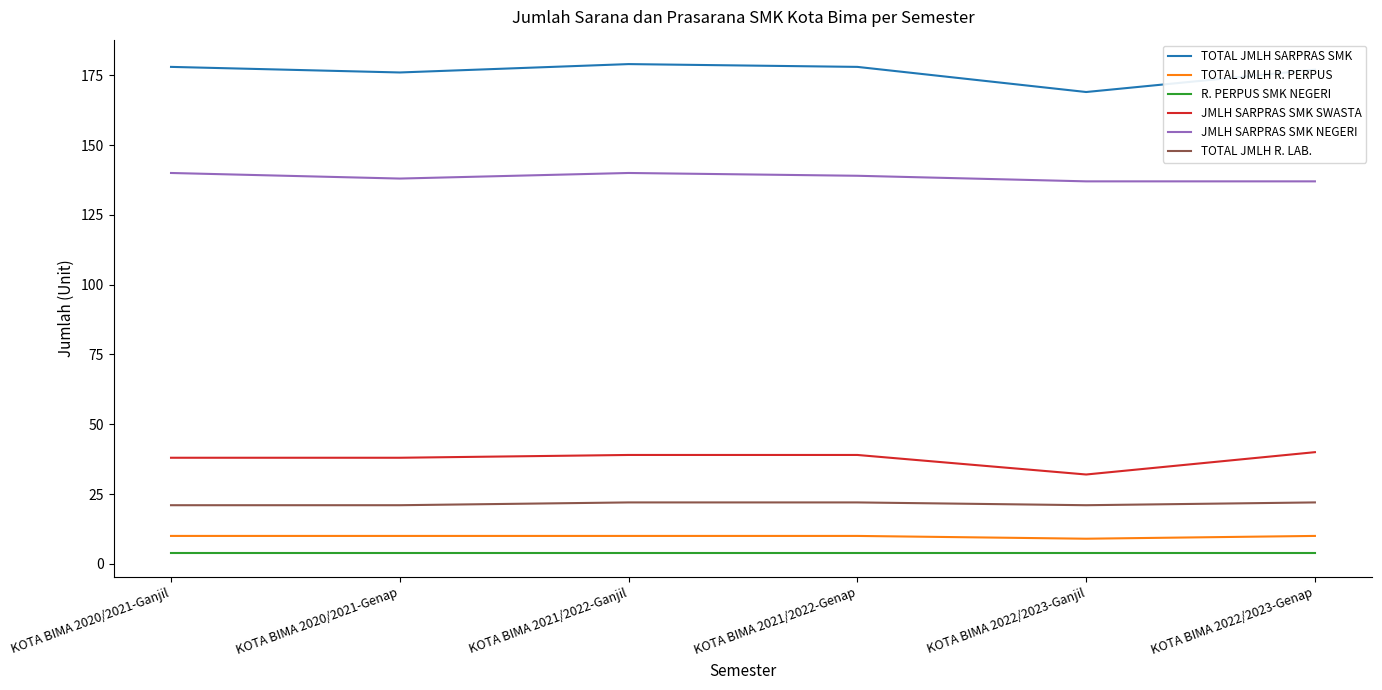

List the series in order of their peak value, highest first.

TOTAL JMLH SARPRAS SMK, JMLH SARPRAS SMK NEGERI, JMLH SARPRAS SMK SWASTA, TOTAL JMLH R. LAB., TOTAL JMLH R. PERPUS, R. PERPUS SMK NEGERI